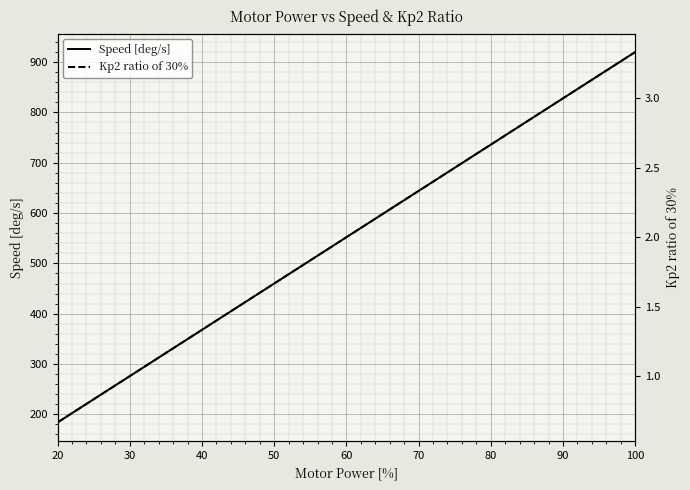

Which series has the largest total across all categories?

Speed [deg/s]